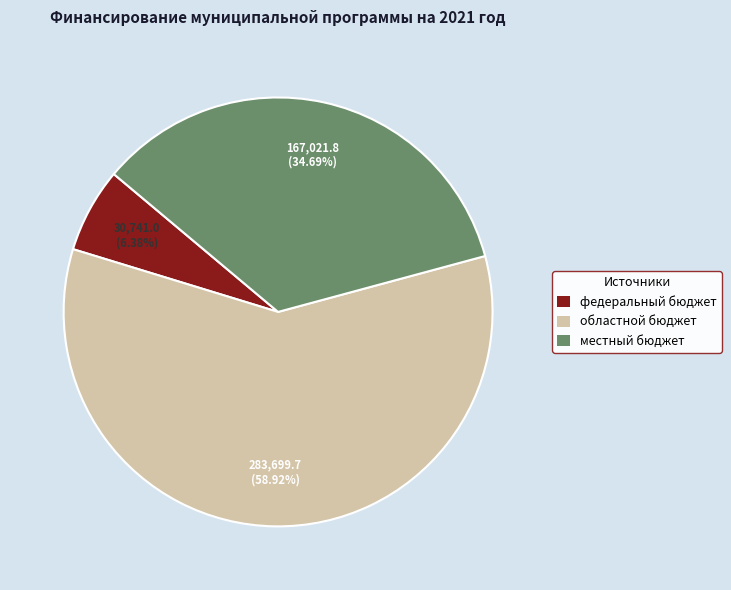

How much of the chart is everything except местный бюджет?

65.3%